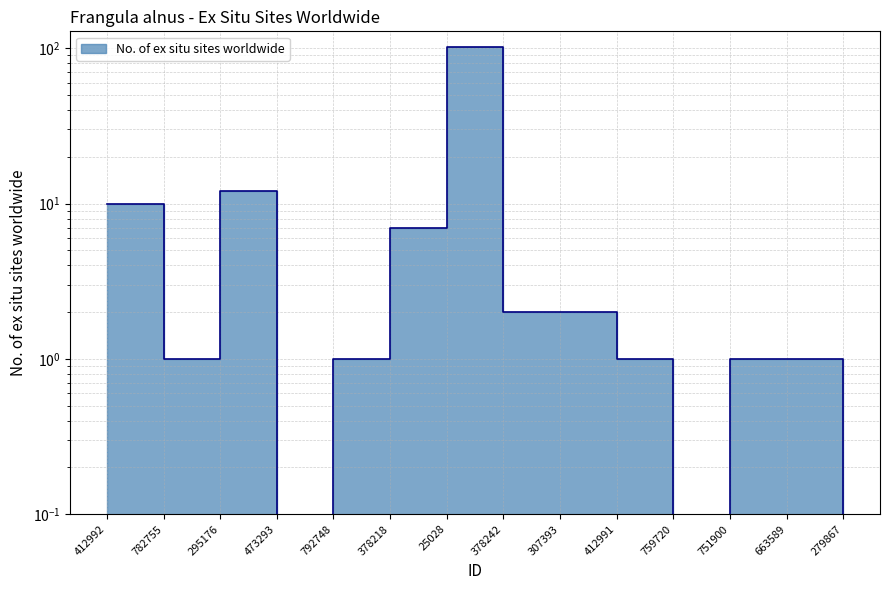

What is the difference between the maximum and minimum values?

102